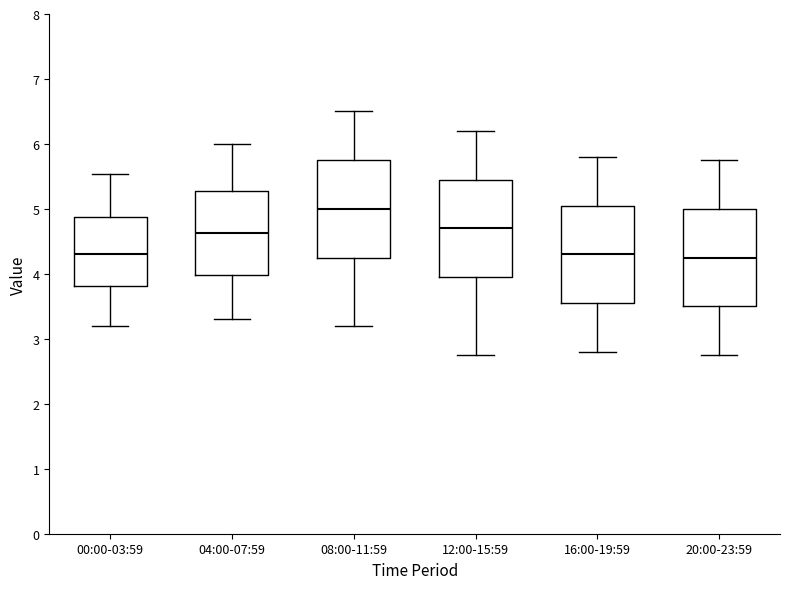

Which box's median line is the highest?

08:00-11:59